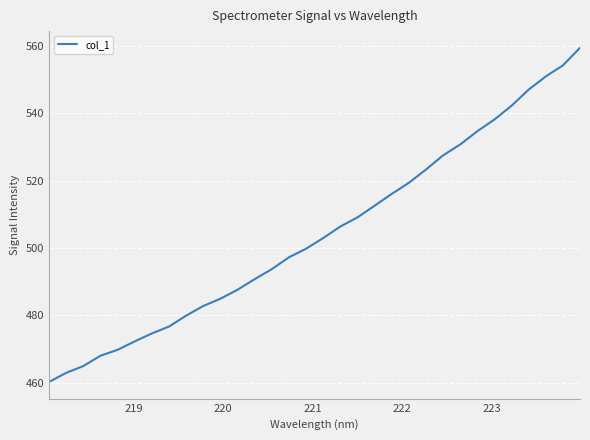

What is the difference between the maximum and minimum values?

99.2